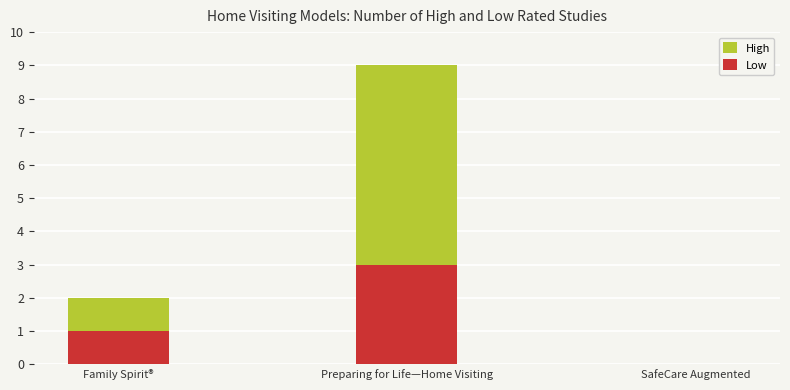

How many High values are between 0 and 9?

3